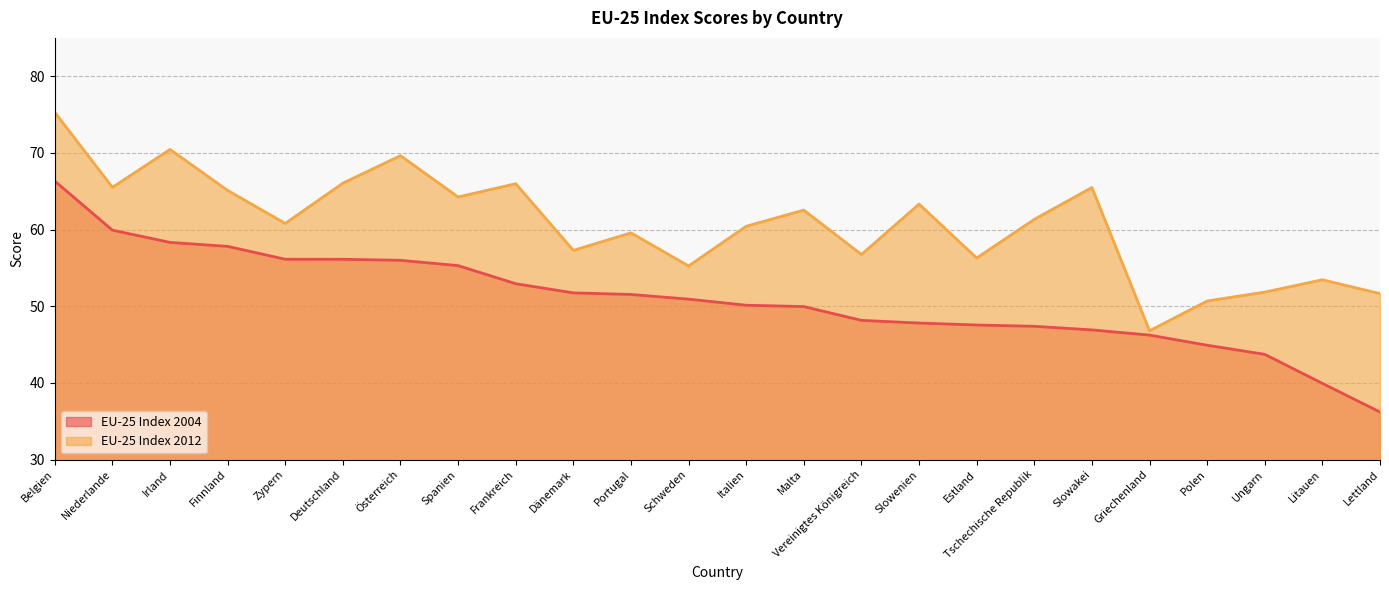

True or false: EU-25 Index 2004 has a value of 26.2 at Zypern.

False